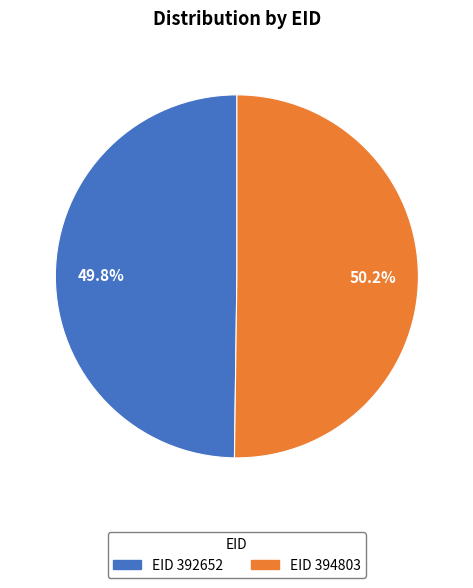

Does any single category account for the majority?

Yes